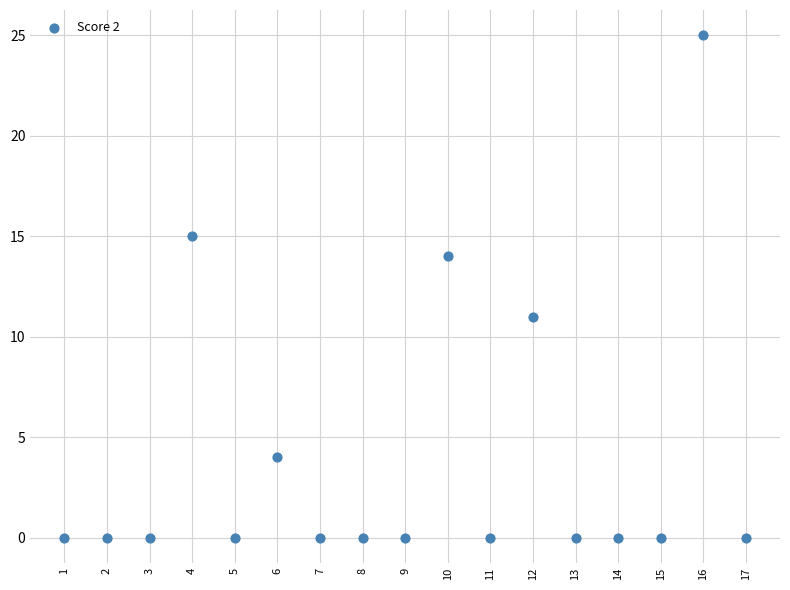

What Y value in the scatter plot is closest to 12?

11